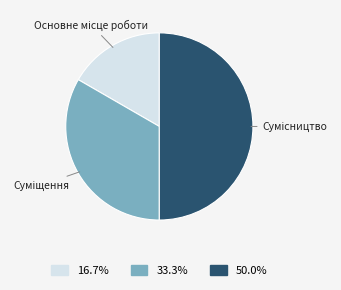

What is the largest slice in the pie chart?

Сумісництво